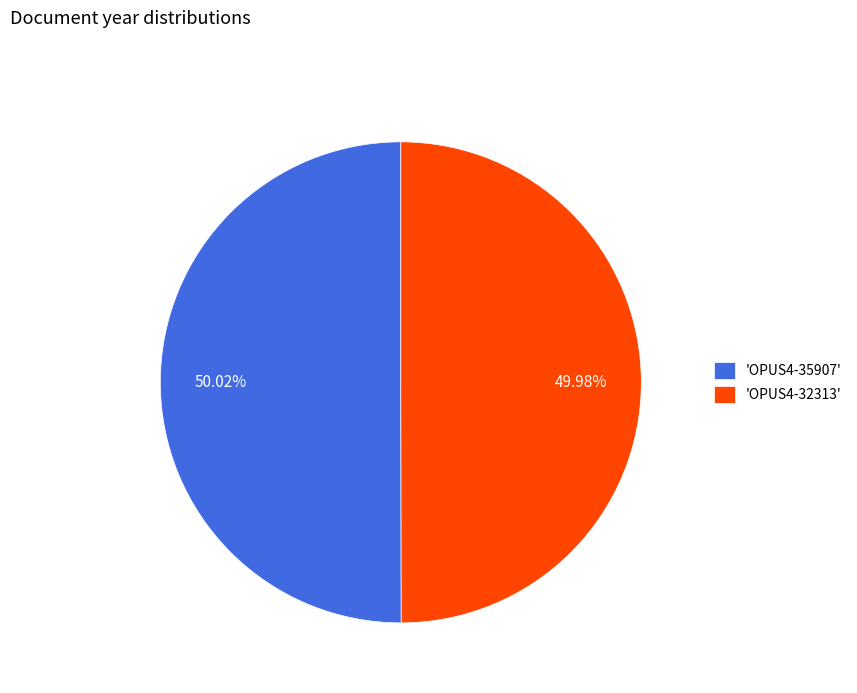

Is there a majority slice in this chart?

Yes